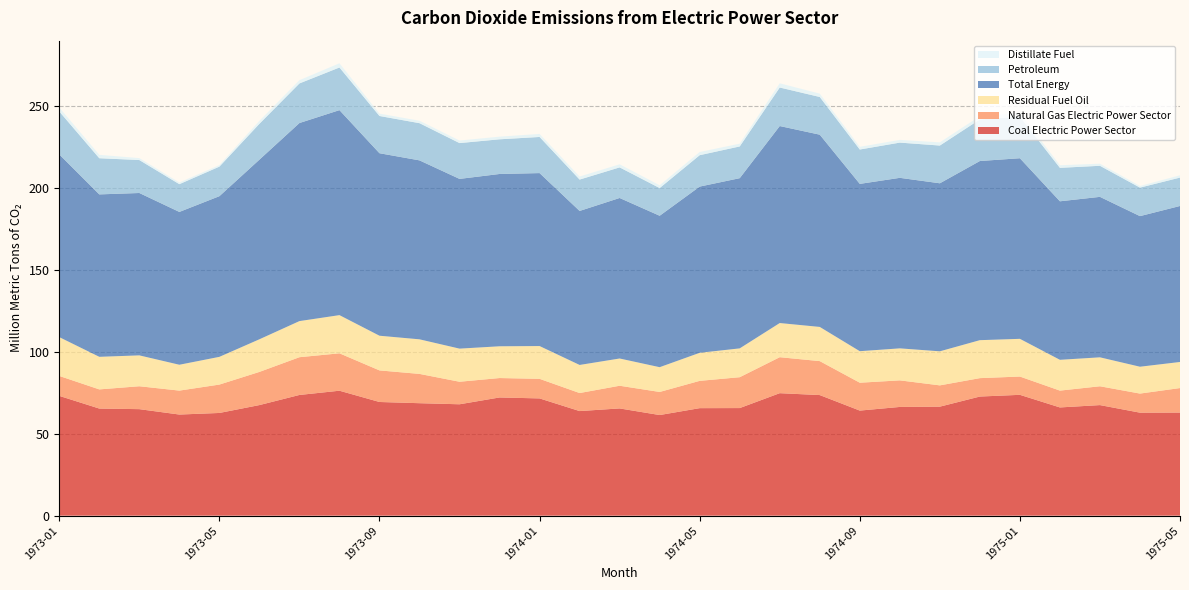

Reading right to left, what are all the values shown in this chart?

Coal Electric Power Sector: 62.9	62.9	67.5	66.1	73.8	72.7	66.5	66.4	64.1	73.6	74.8	65.7	65.6	61.4	65.4	63.8	71.6	72.1	68.0	68.6	69.4	76.3	73.7	67.5	62.7	61.7	65.0	65.4	73.1
Natural Gas Electric Power Sector: 15.0	11.7	11.5	10.3	11.2	11.2	13.0	16.2	17.0	20.7	22.0	18.8	16.7	14.1	13.8	11.0	11.9	11.9	13.8	17.9	19.3	22.8	23.0	20.2	17.3	14.6	14.0	11.7	12.2
Residual Fuel Oil: 15.9	16.4	17.7	18.8	23.0	23.2	20.8	19.5	19.2	20.9	20.9	17.6	17.1	15.1	16.6	17.1	20.0	19.4	20.2	21.1	21.2	23.3	22.0	19.9	16.9	15.8	18.9	19.9	23.7
Total Energy: 95.2	91.9	97.9	96.7	110.2	109.3	102.6	104.1	102.1	117.3	120.2	103.9	101.4	92.4	98.0	94.0	105.6	105.2	103.6	109.2	111.4	125.1	120.9	109.6	98.1	93.3	99.1	99.1	111.5
Petroleum: 17.3	17.4	19.0	20.4	25.3	25.4	23.0	21.5	21.0	23.0	23.5	19.4	19.2	16.9	18.7	19.1	22.1	21.2	21.9	22.7	22.7	26.0	24.2	21.9	18.0	16.9	20.1	22.1	26.2
Distillate Fuel: 1.4	1.0	1.3	1.6	2.3	2.0	1.9	1.7	1.6	2.0	2.6	1.7	1.9	1.7	1.9	1.9	1.9	1.6	1.6	1.5	1.4	2.6	2.0	1.8	1.0	1.0	1.2	2.1	2.4